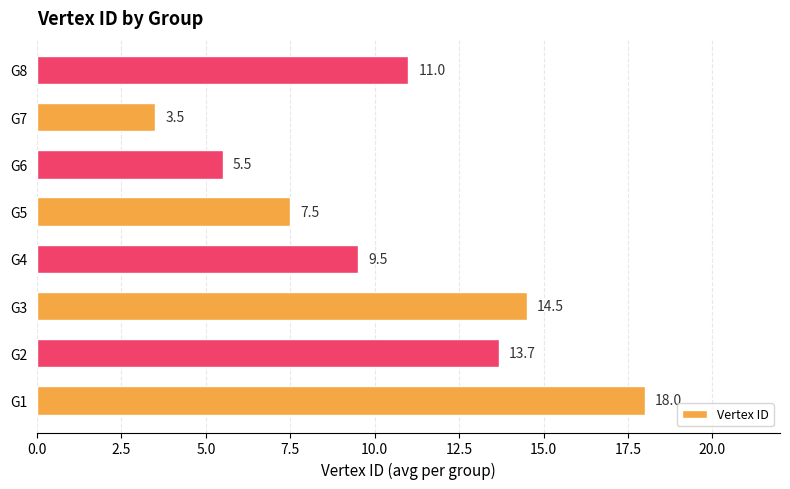

Where is the data nearest to the value 10?

G4